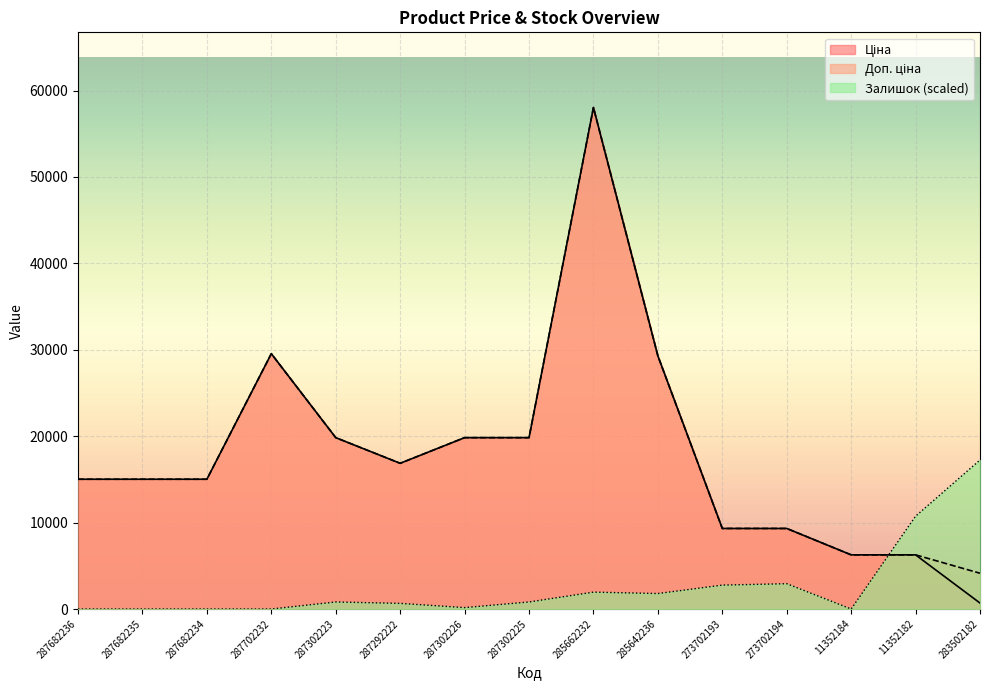

What is the value of the Доп. ціна point at the 8th from the left?

19831.1